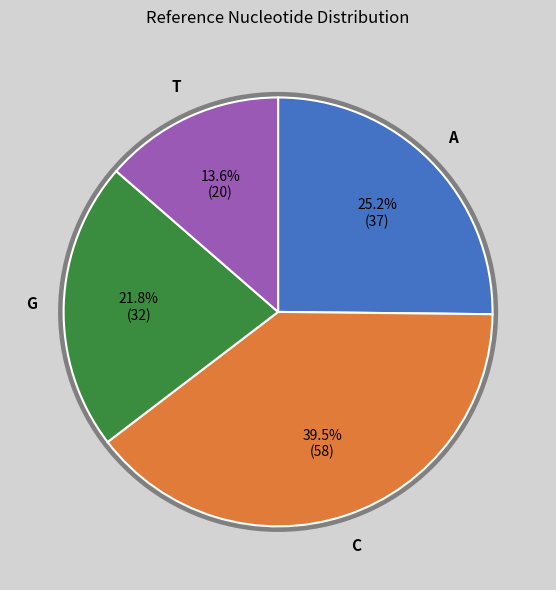

Rank the categories by value from highest to lowest.

C, A, G, T